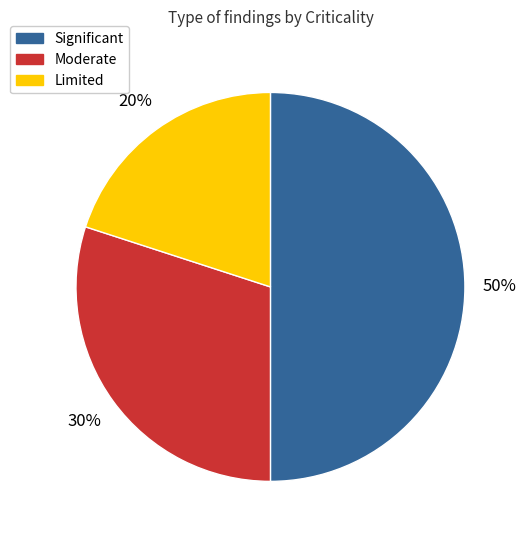

Which category has the smallest portion of the pie?

Limited